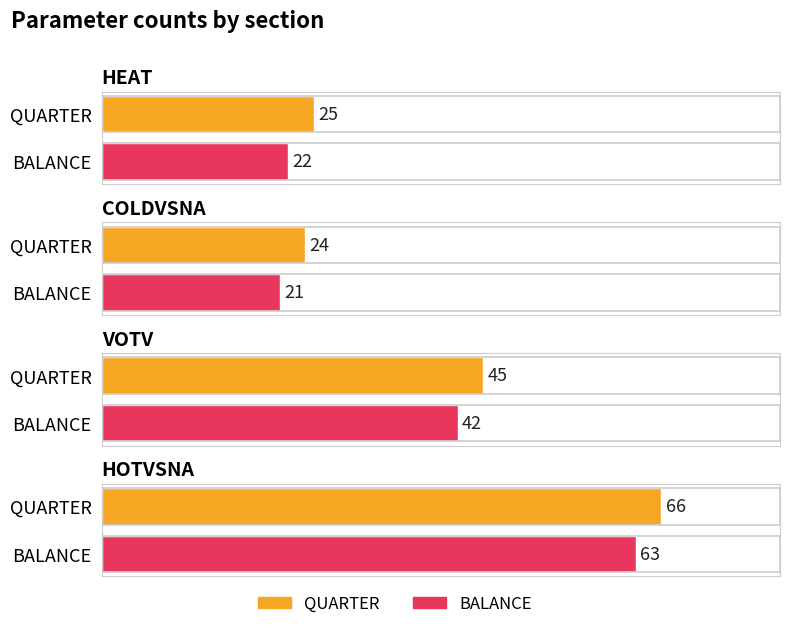

What is the difference between the maximum and minimum values in the HEAT series?

3